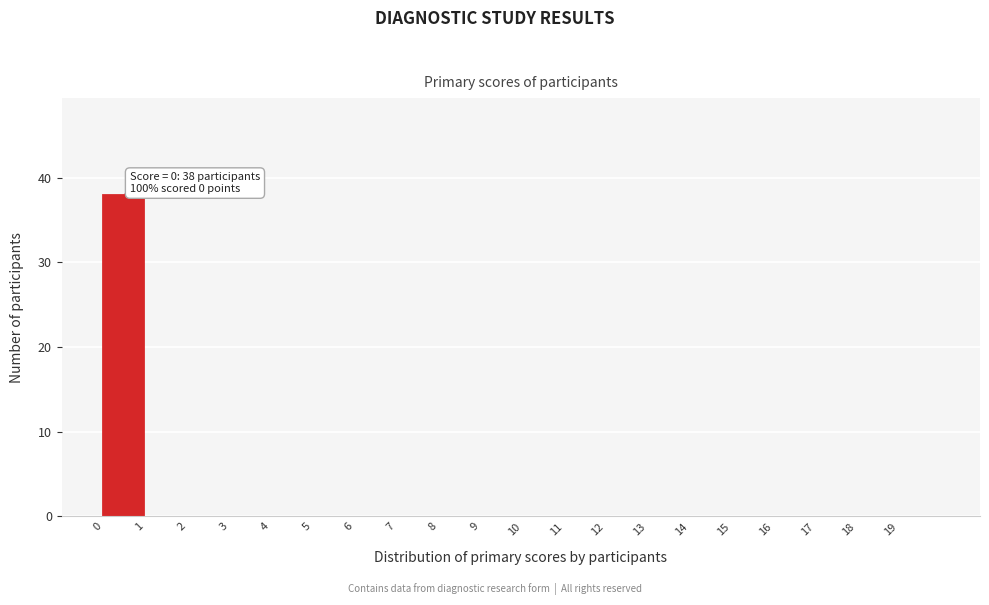

Which range on the x-axis has the tallest bar?

0 to 1